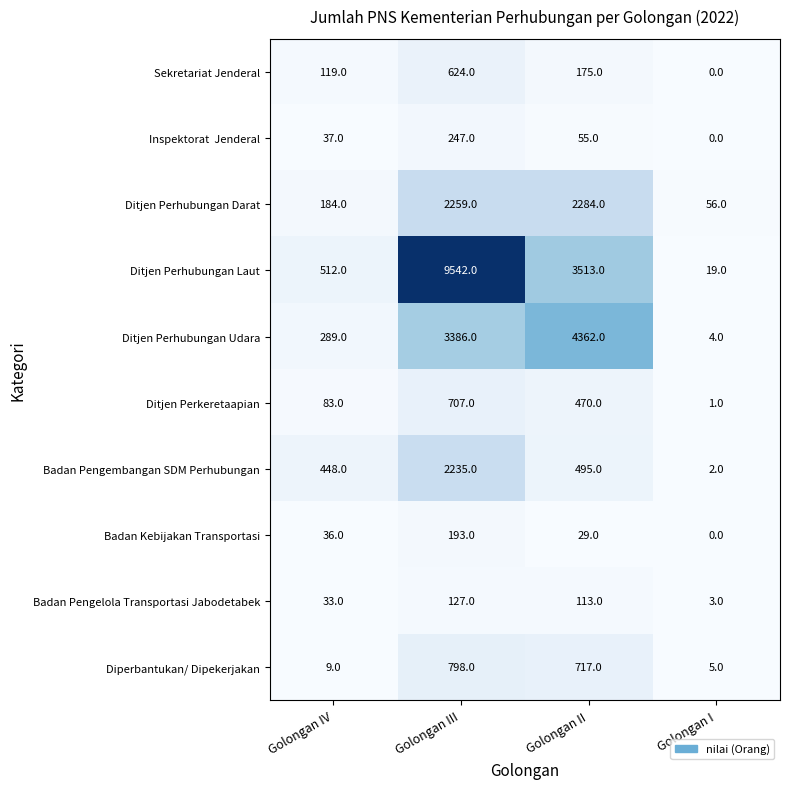

List the labels in order of Sekretariat Jenderal value, largest first.

Golongan III, Golongan II, Golongan IV, Golongan I